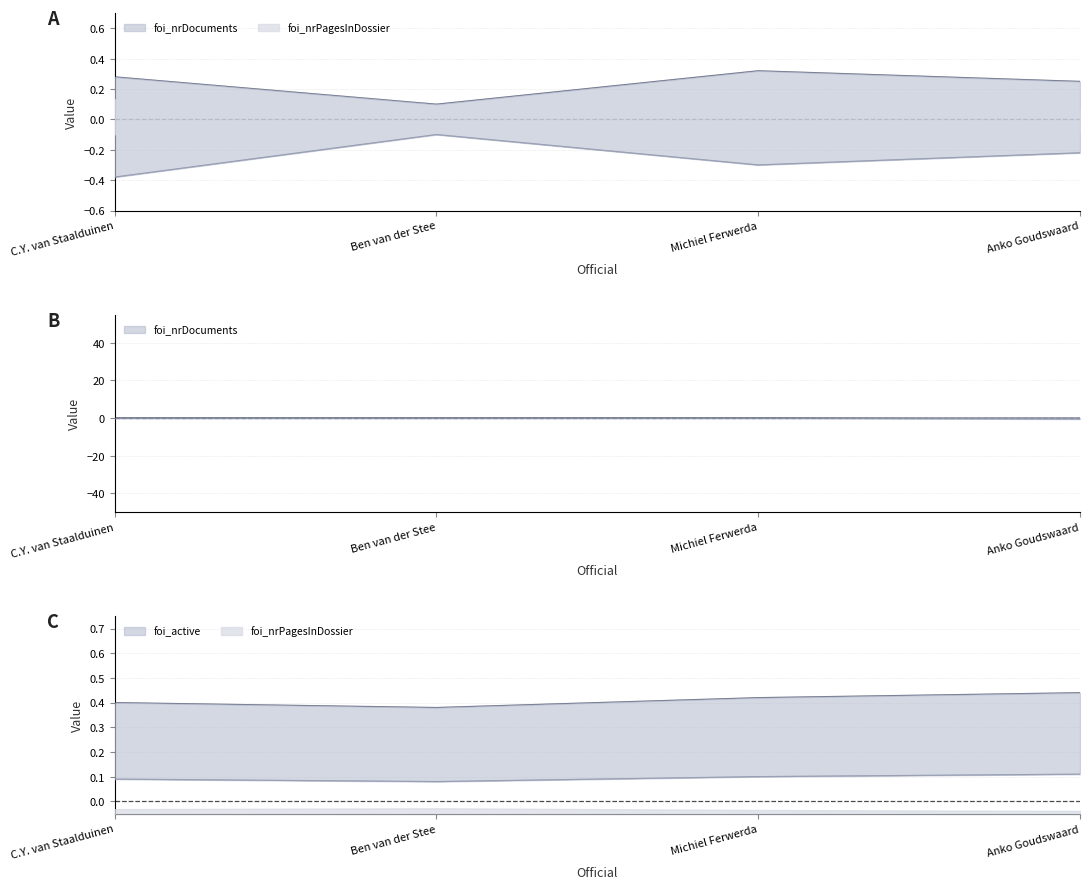

True or false: foi_active has more than 2 points higher than both neighbors.

False